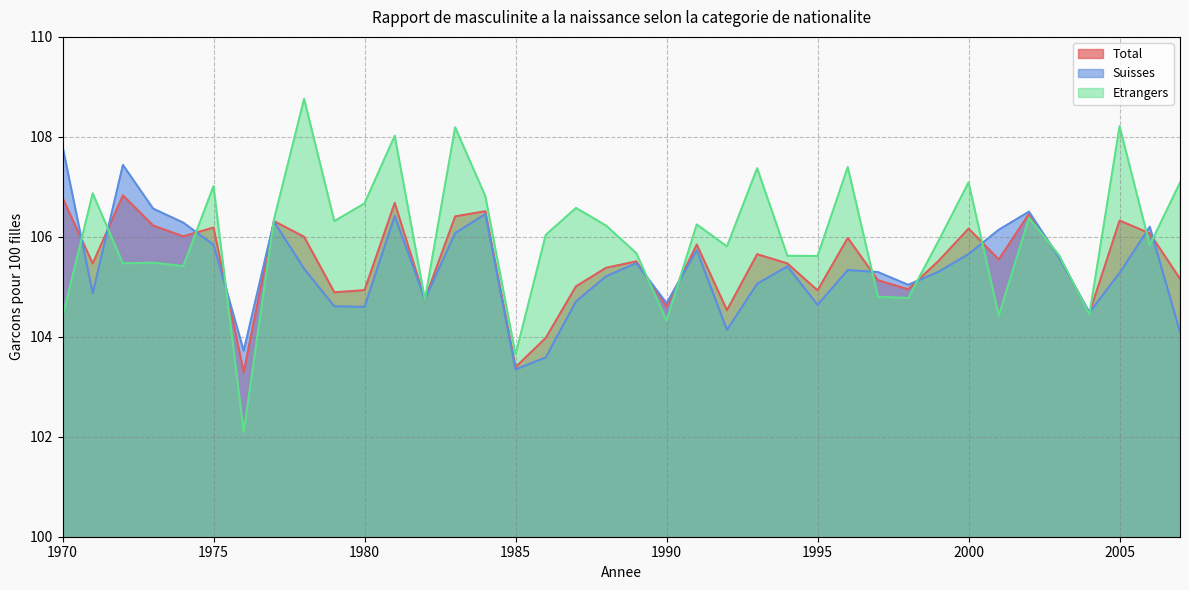

How many lines are shown in the chart?

3